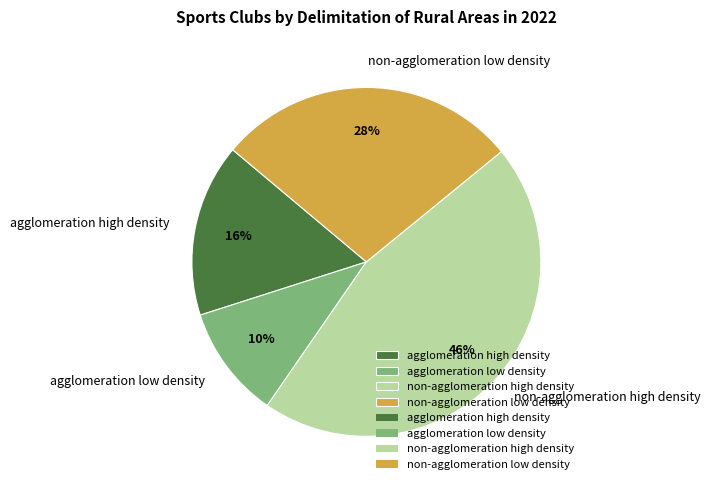

The non-agglomeration low density slice represents 28% of the pie. True or false?

True